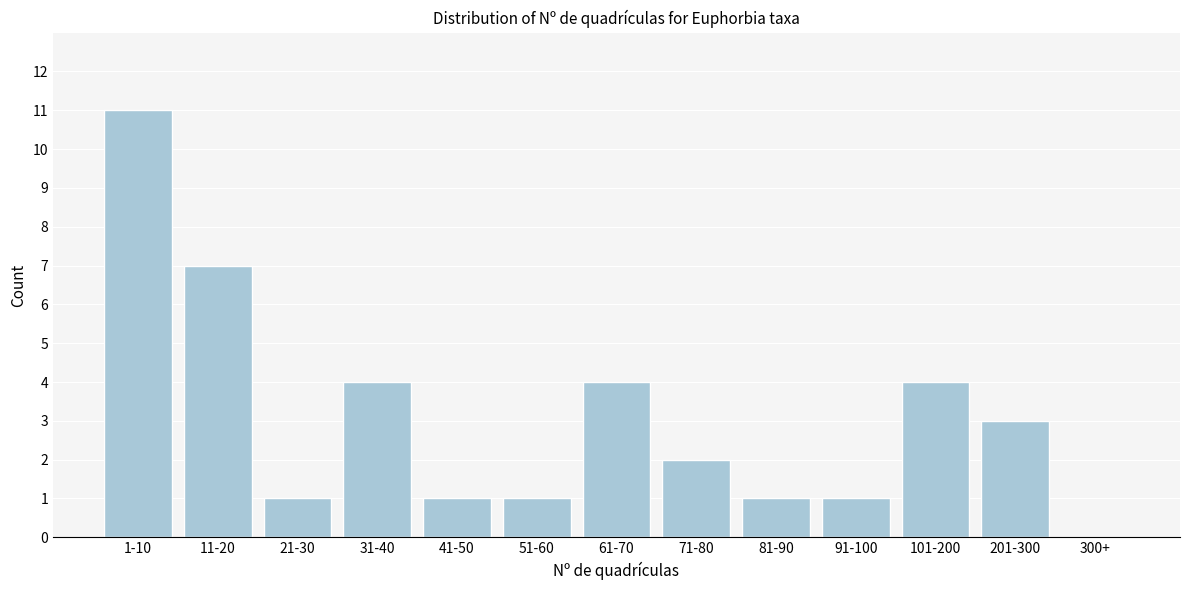

Reading right to left, transcribe all the data shown in this chart.

300+=0	201-300=3	101-200=4	91-100=1	81-90=1	71-80=2	61-70=4	51-60=1	41-50=1	31-40=4	21-30=1	11-20=7	1-10=11